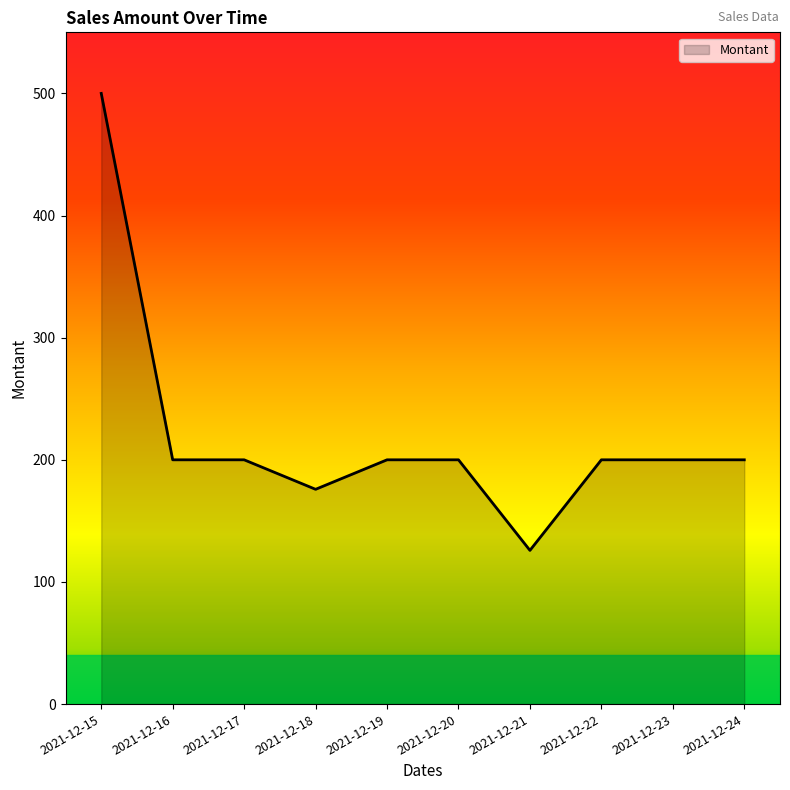

True or false: the data shows 324.8 at 2021-12-17.

False